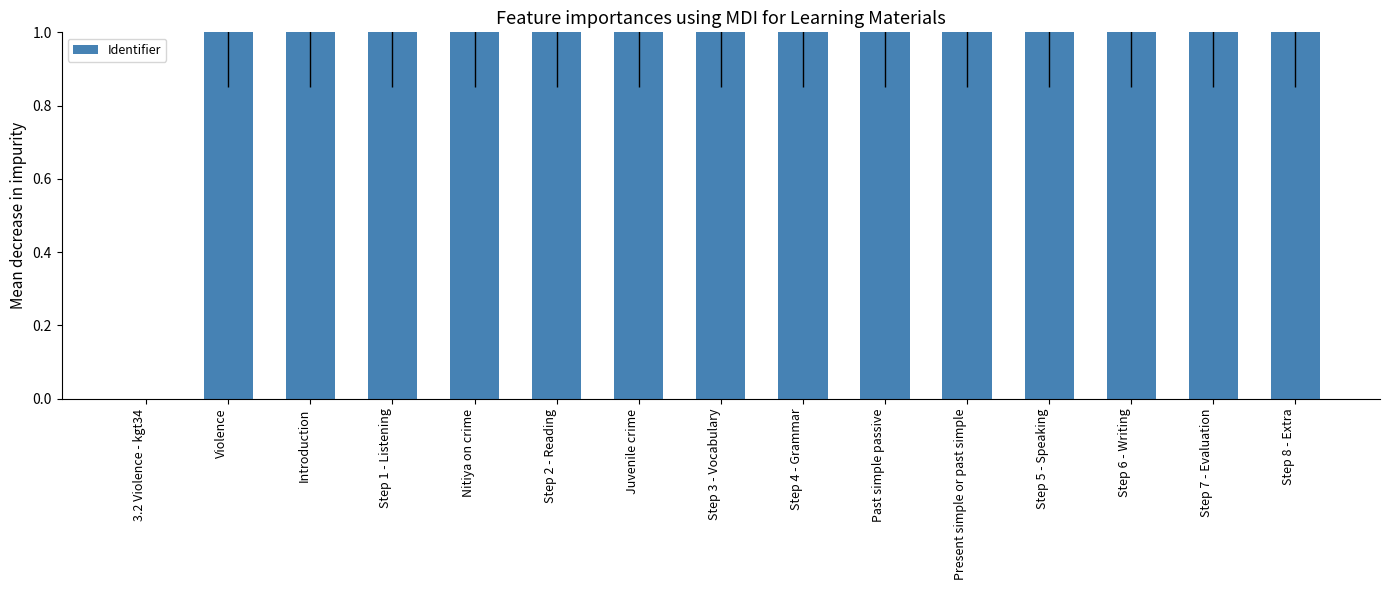

What is the sum of all values?

14.0